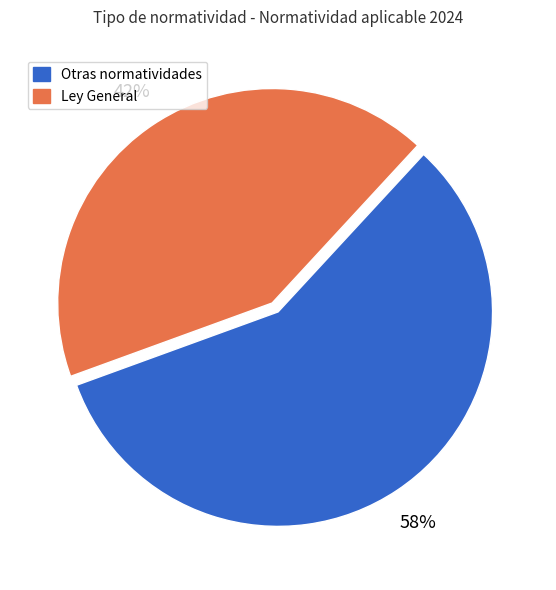

Do Ley General and Otras normatividades together represent more than half of the pie?

Yes